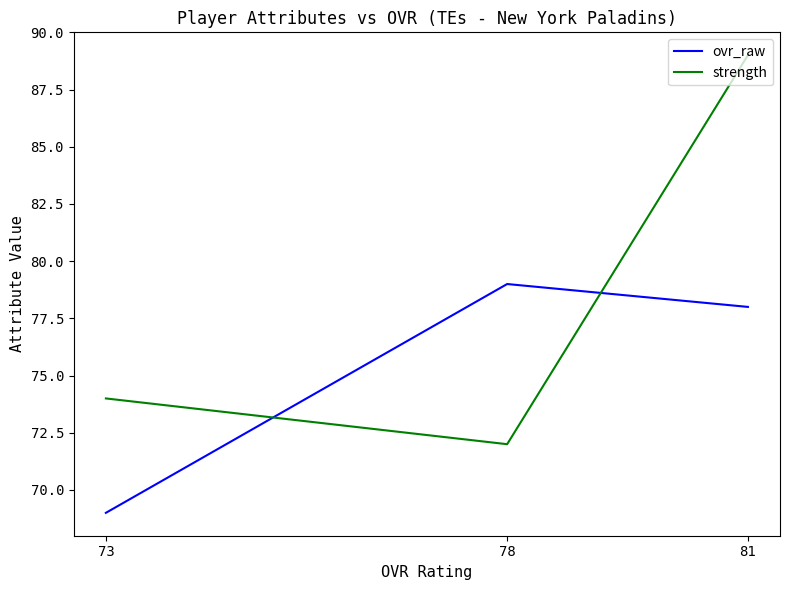

Where does the strength series first go above 74?

81